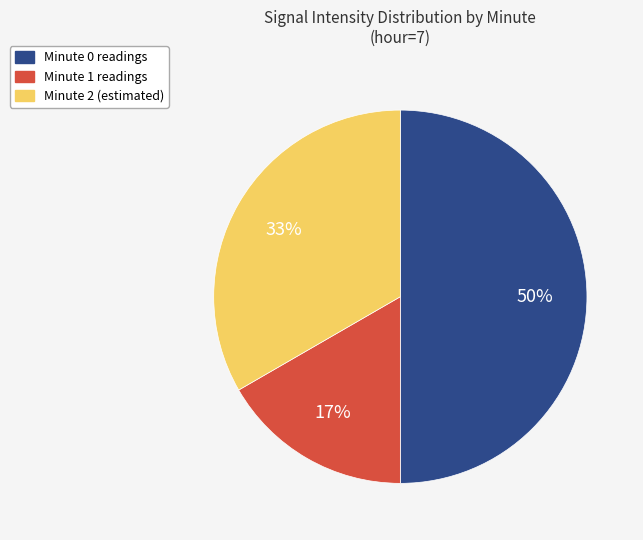

Which slice is the smallest?

Minute 1